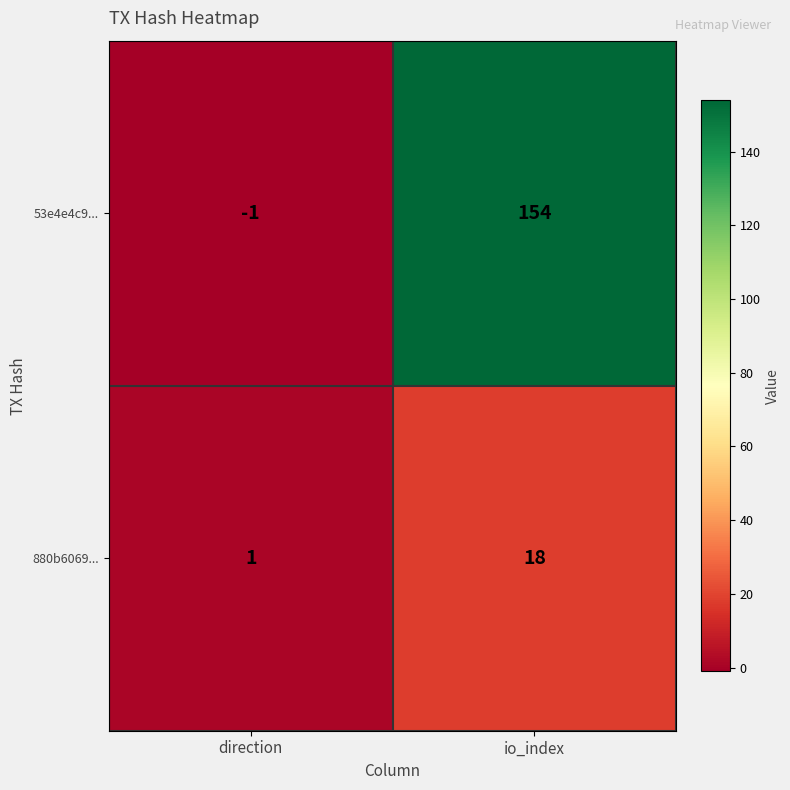

At which category is the sum across all series the highest?

io_index